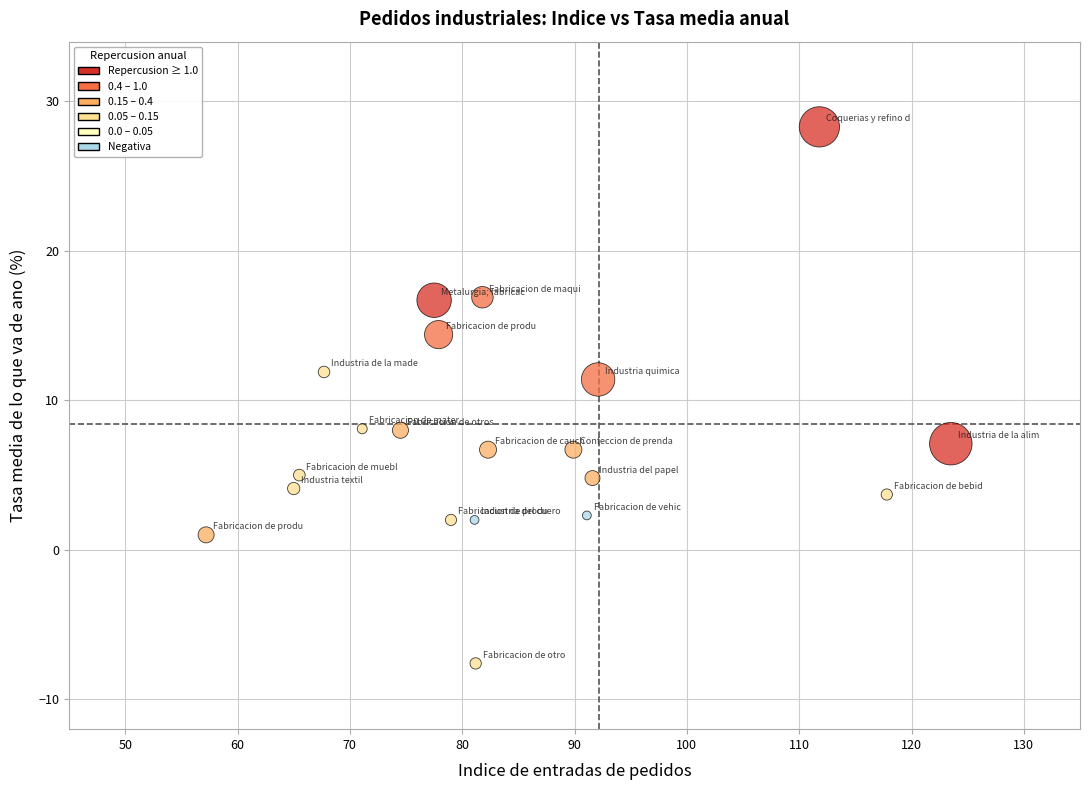

What is the range of Y values (max minus min)?

35.9